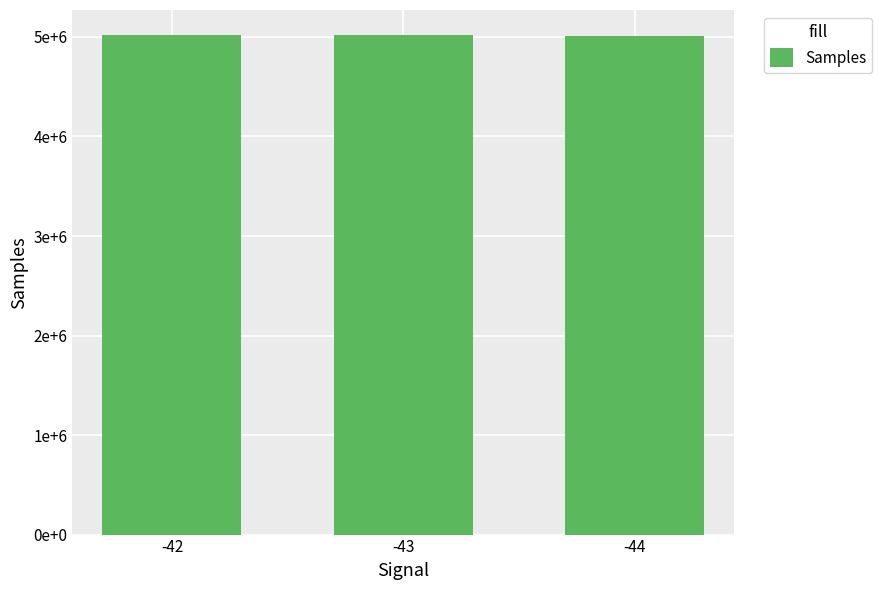

Does the chart contain any negative values?

No